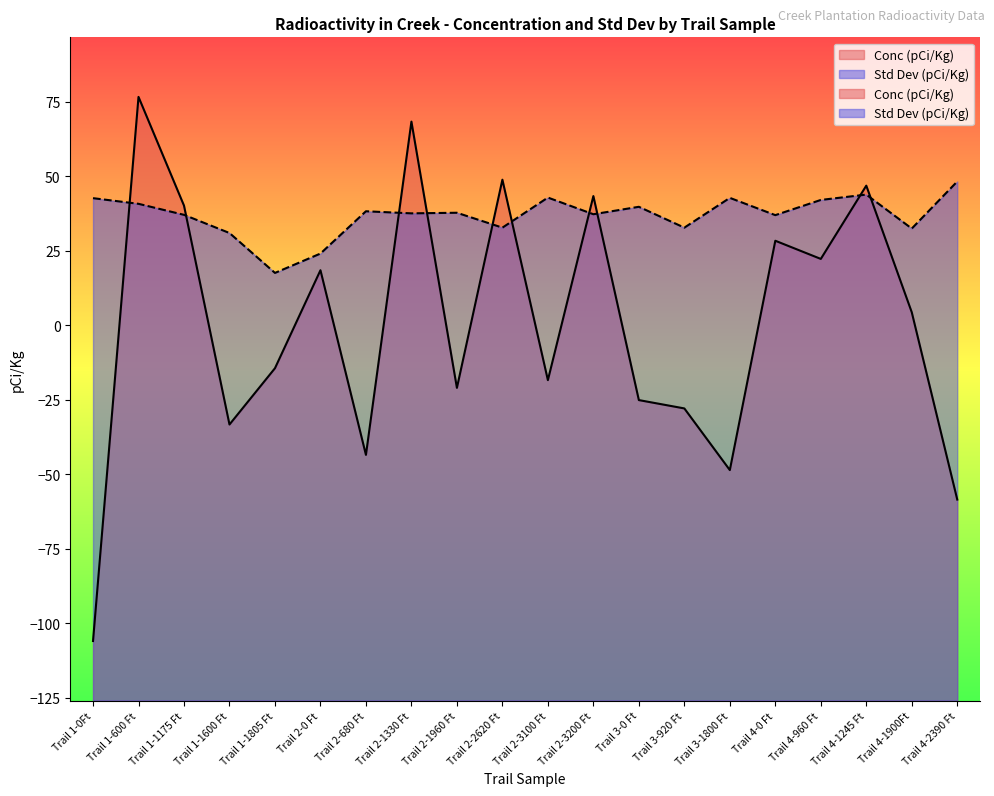

Which category has the lowest value across all series?

Trail 1-0Ft